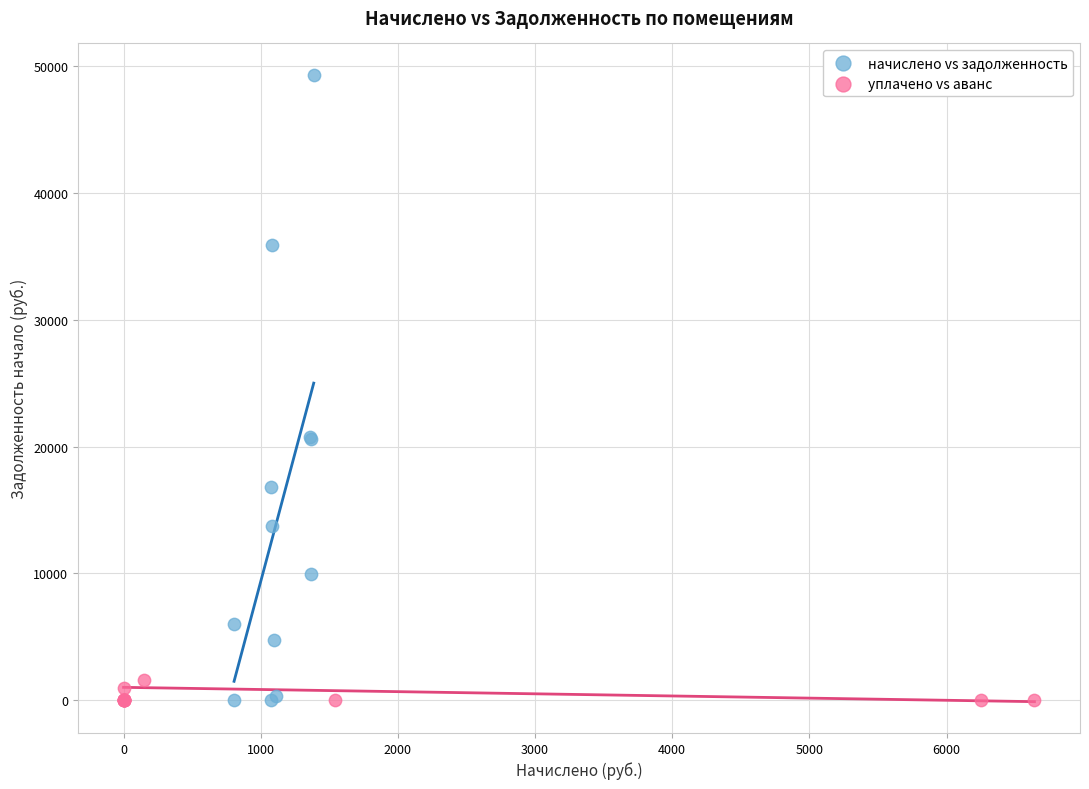

Which series reaches the maximum Y coordinate?

начислено vs задолженность